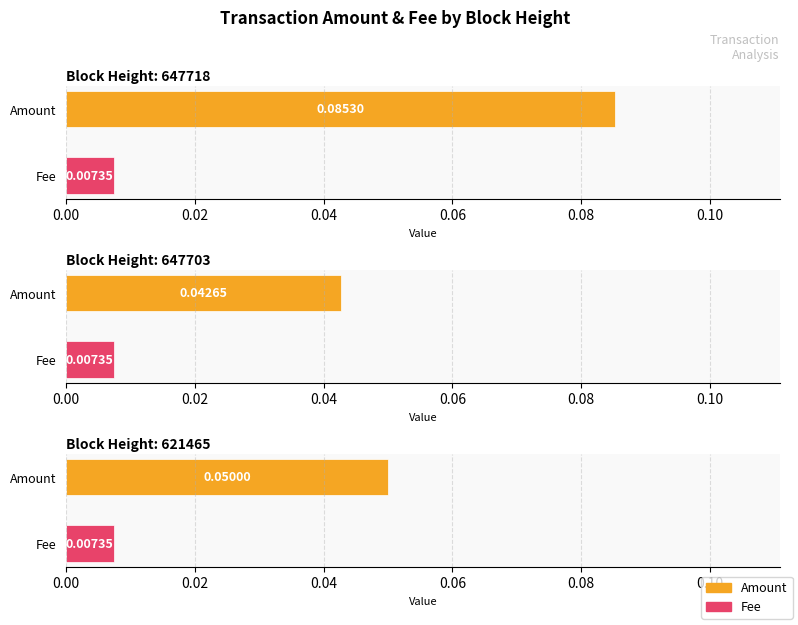

Reading left to right, extract all data points from this chart.

Amount: 647718=0.1	647703=0.0	621465=0.1
Fee: 647718=0.0	647703=0.0	621465=0.0